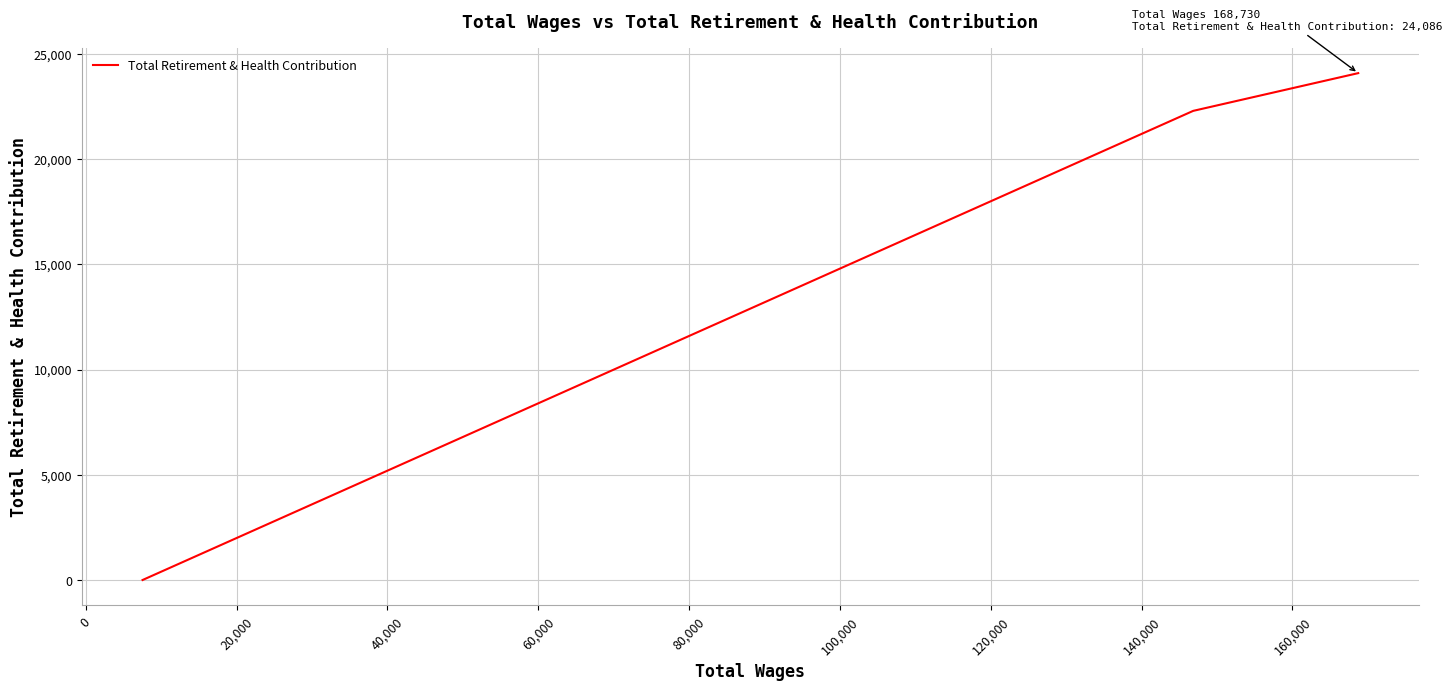

What is the greatest value displayed?

24086